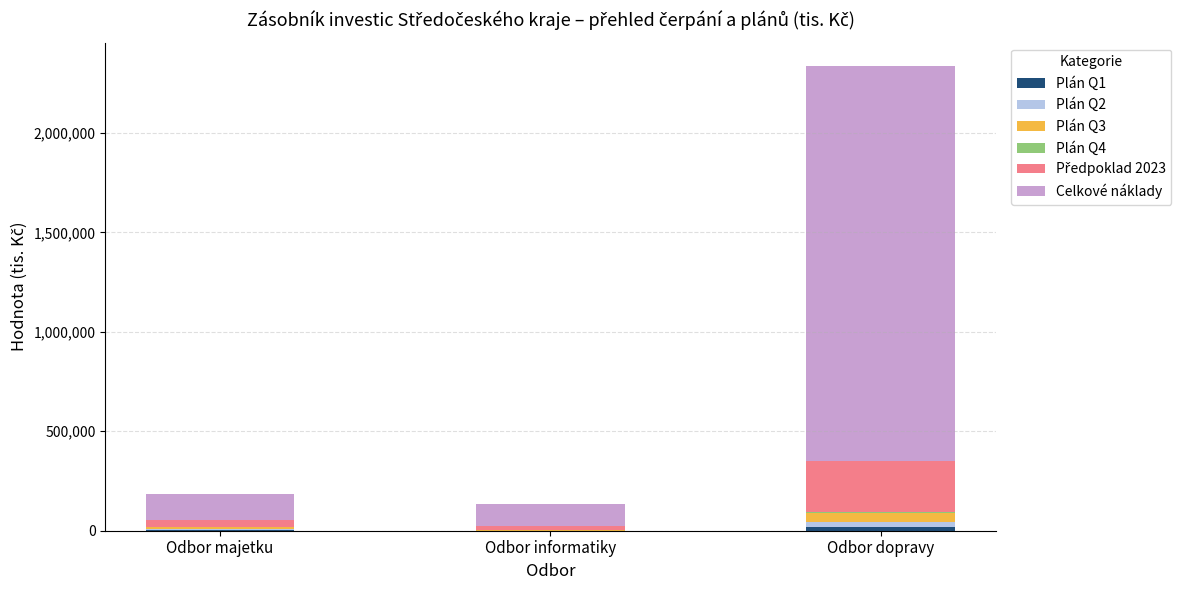

At which category is the sum across all series the highest?

Odbor dopravy